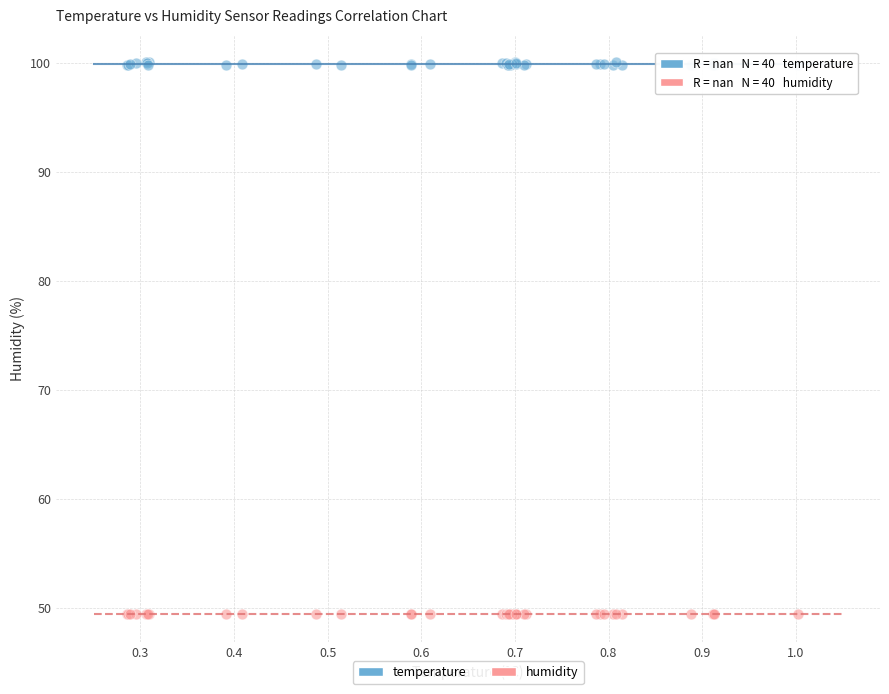

What are all the series names shown in the legend?

temperature, humidity